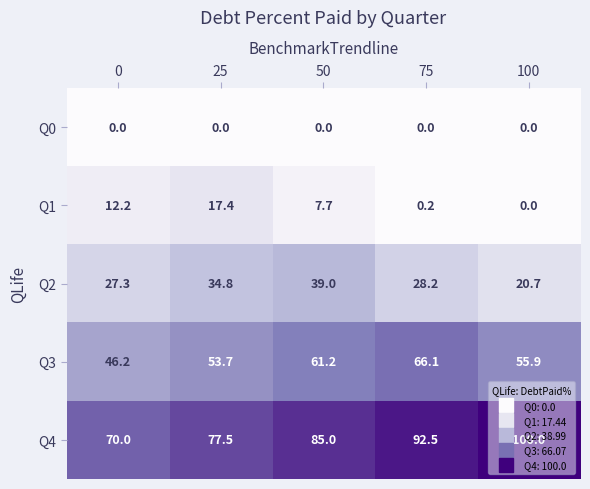

At which category is the sum across all series the highest?

50